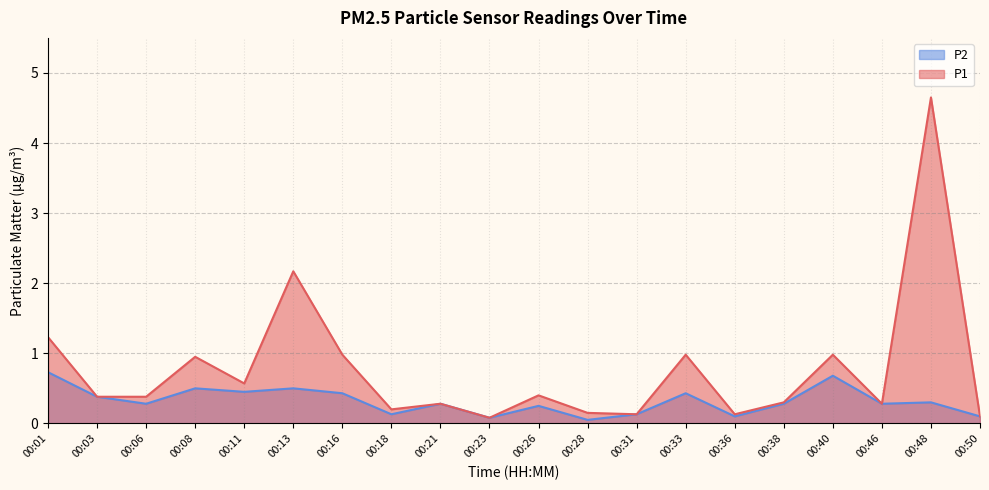

True or false: P1 and P2 cross at least once.

False